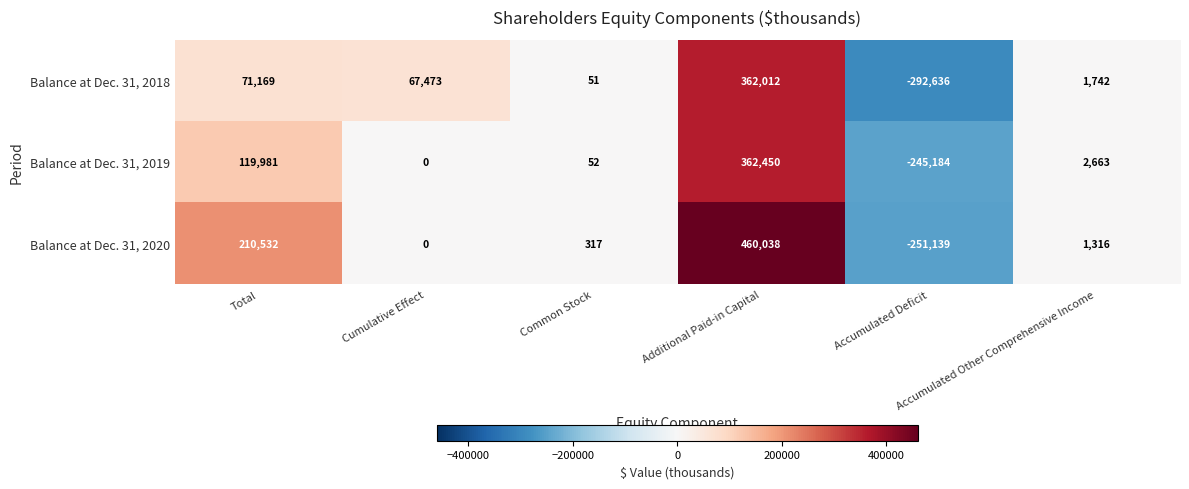

What is the spread (max minus min) of values at Accumulated Other Comprehensive Income?

1347